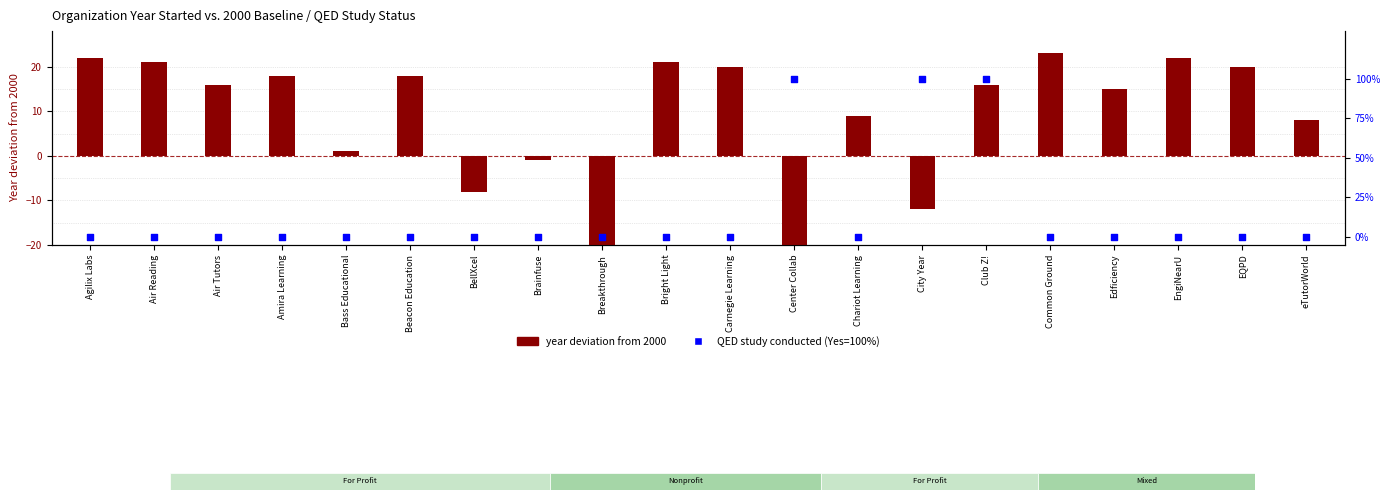

Which series has the largest Y range (max minus min)?

QED conducted (100=Yes)